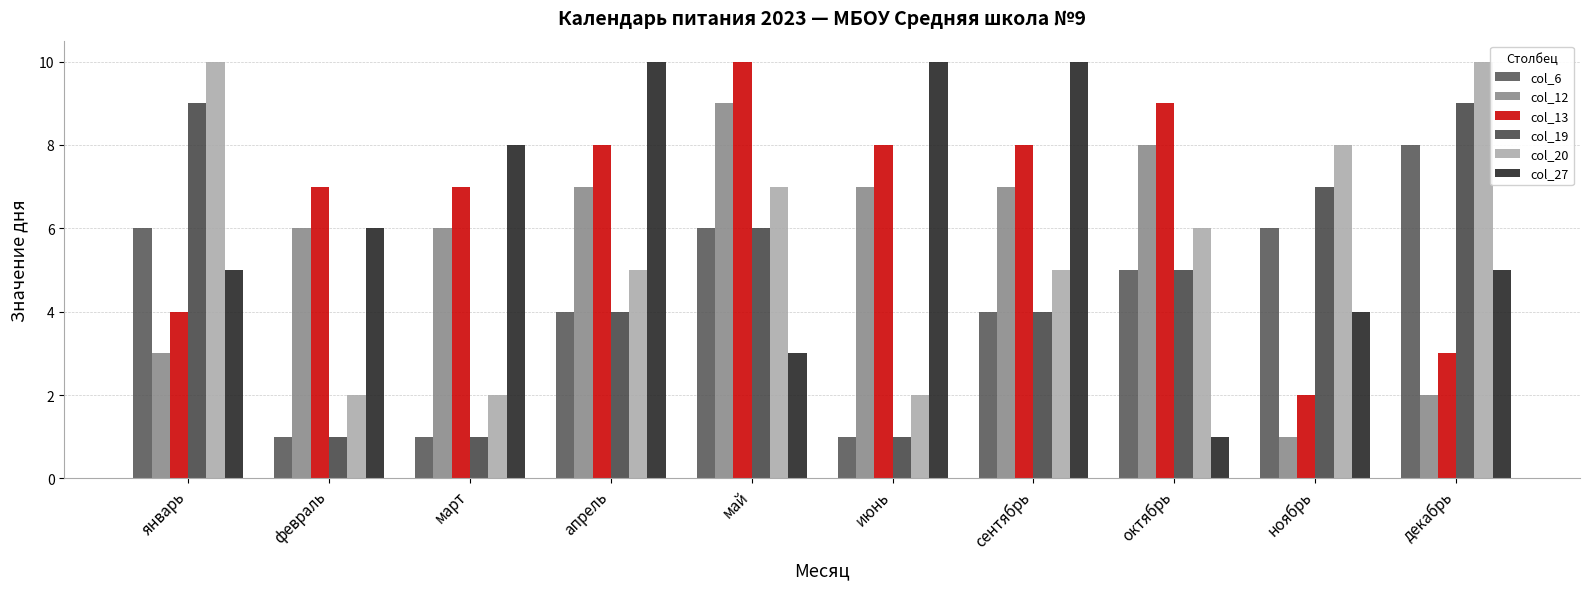

Reading left to right, extract all data points from this chart.

col_6: январь=6	февраль=1	март=1	апрель=4	май=6	июнь=1	сентябрь=4	октябрь=5	ноябрь=6	декабрь=8
col_12: январь=3	февраль=6	март=6	апрель=7	май=9	июнь=7	сентябрь=7	октябрь=8	ноябрь=1	декабрь=2
col_13: январь=4	февраль=7	март=7	апрель=8	май=10	июнь=8	сентябрь=8	октябрь=9	ноябрь=2	декабрь=3
col_19: январь=9	февраль=1	март=1	апрель=4	май=6	июнь=1	сентябрь=4	октябрь=5	ноябрь=7	декабрь=9
col_20: январь=10	февраль=2	март=2	апрель=5	май=7	июнь=2	сентябрь=5	октябрь=6	ноябрь=8	декабрь=10
col_27: январь=5	февраль=6	март=8	апрель=10	май=3	июнь=10	сентябрь=10	октябрь=1	ноябрь=4	декабрь=5